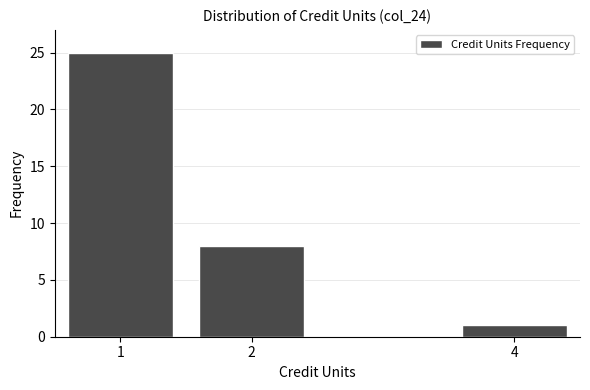

Reading right to left, what are all the values shown in this chart?

4=1	2=8	1=25